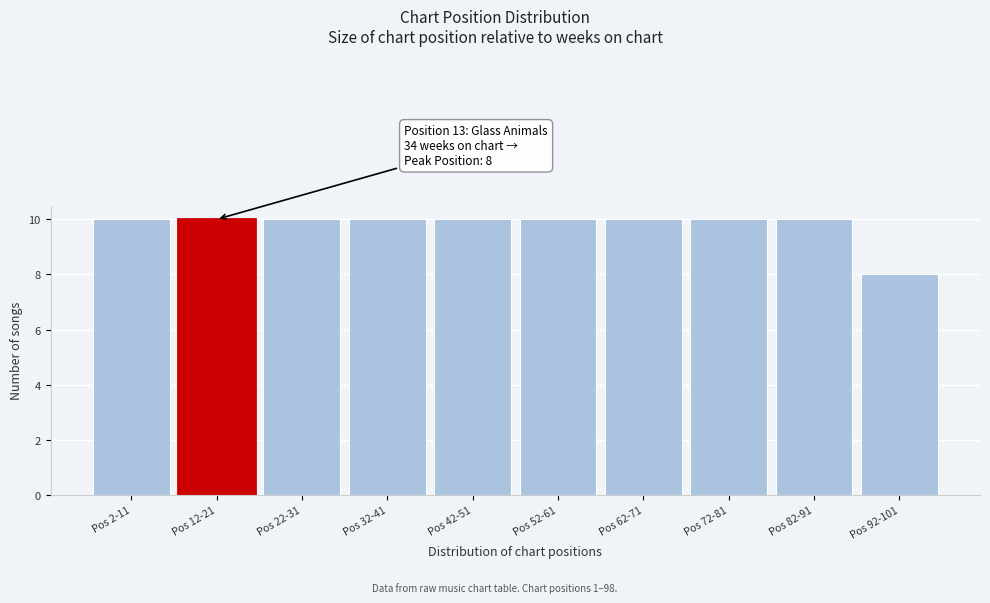

Reading left to right, transcribe all the data shown in this chart.

Pos 2-11=10	Pos 12-21=10	Pos 22-31=10	Pos 32-41=10	Pos 42-51=10	Pos 52-61=10	Pos 62-71=10	Pos 72-81=10	Pos 82-91=10	Pos 92-101=8